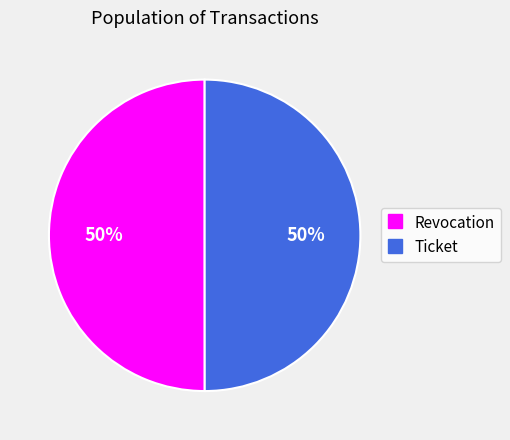

The Revocation slice represents 50% of the pie. True or false?

True